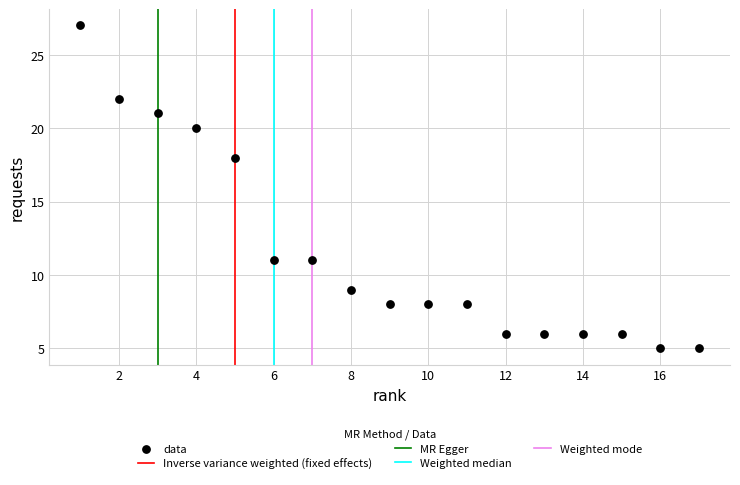

What Y value in the scatter plot is closest to 16?

18